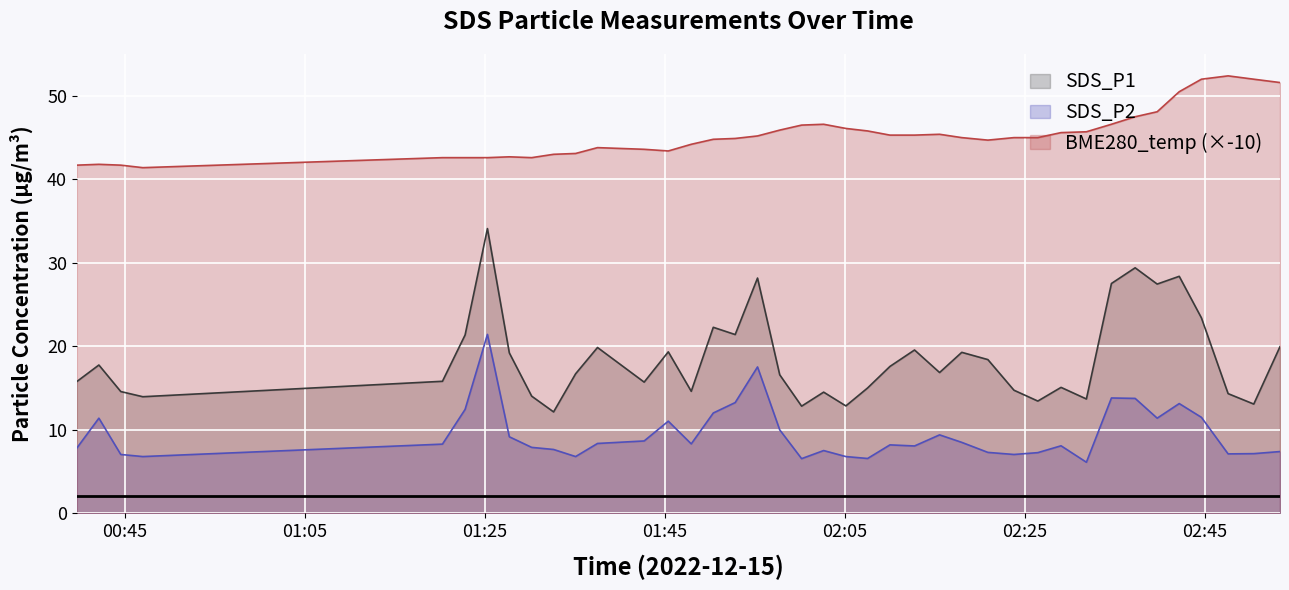

How many lines are shown in the chart?

3